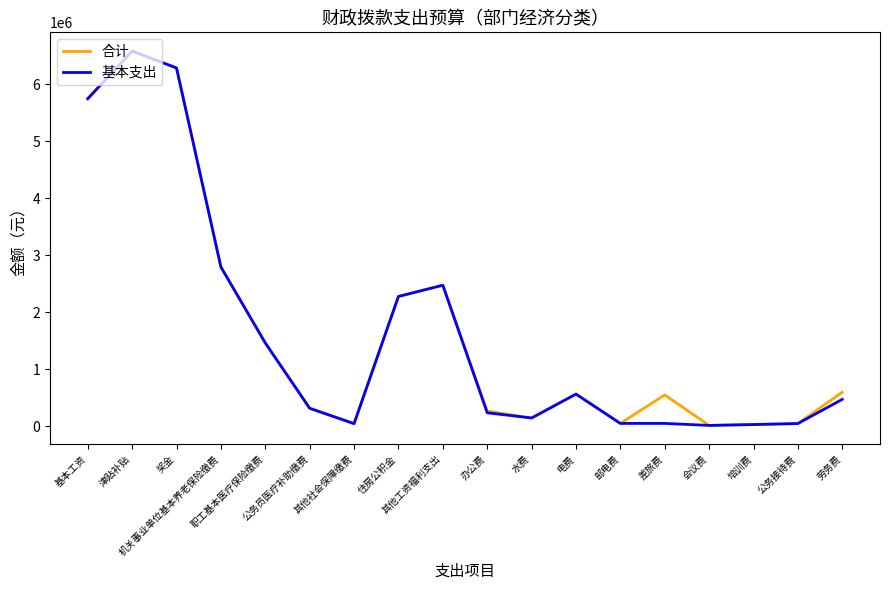

What is the highest value of the 基本支出 series?

6578705.8